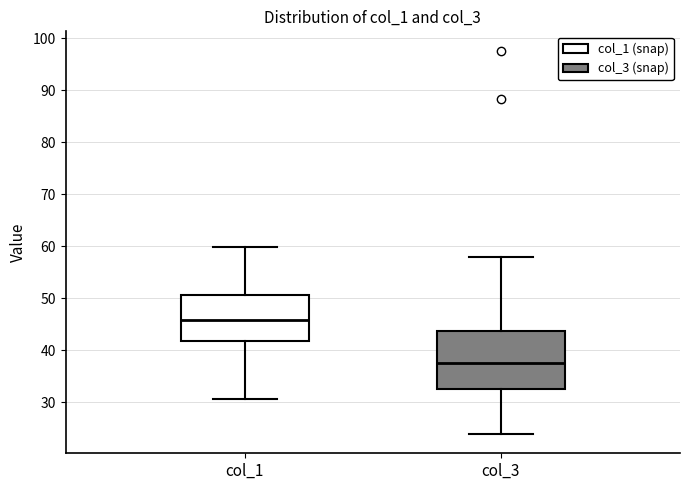

Reading left to right, transcribe this box plot: for each box, give where its median line is, the range the box spans, and where its two whiskers end, as read against the y-axis. The values are not printed on the chart, so give them approximately, as read against the axis.

col_1: median 46, box 42 to 51, whiskers 31 to 60
col_3: median 38, box 33 to 44, whiskers 24 to 58